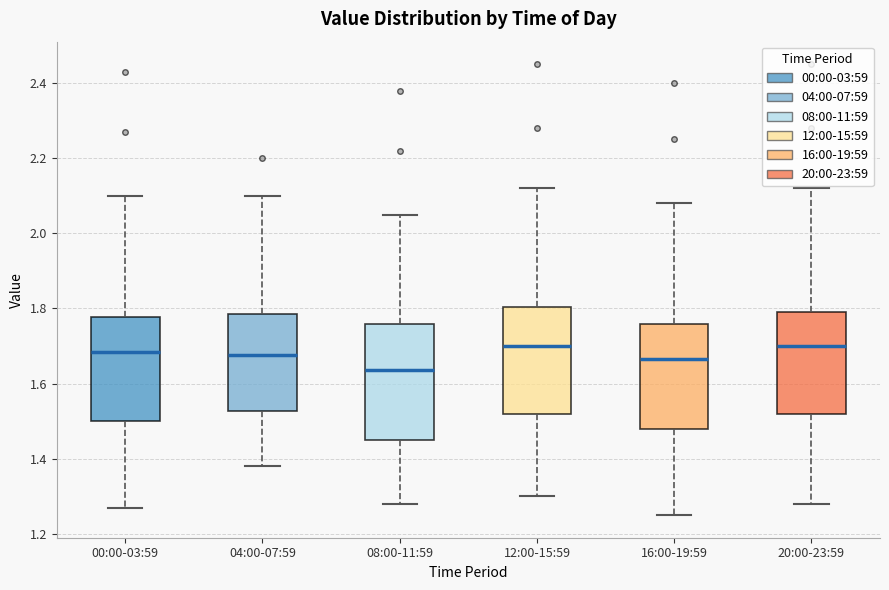

Comparing the boxes themselves (not the whiskers), which one is the tallest?

08:00-11:59